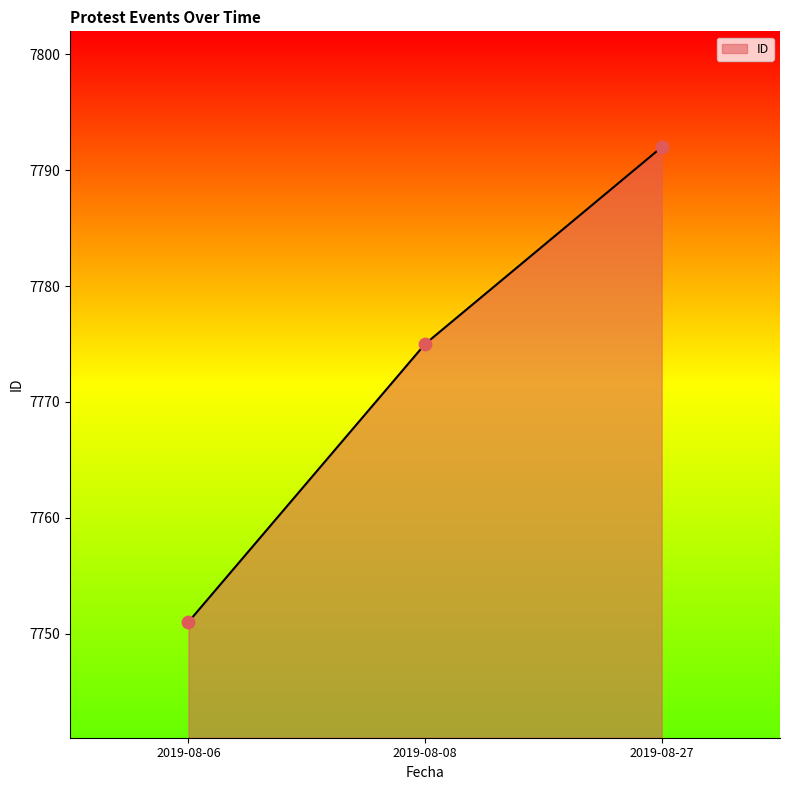

Which has a higher value, 2019-08-27 or 2019-08-06?

2019-08-27